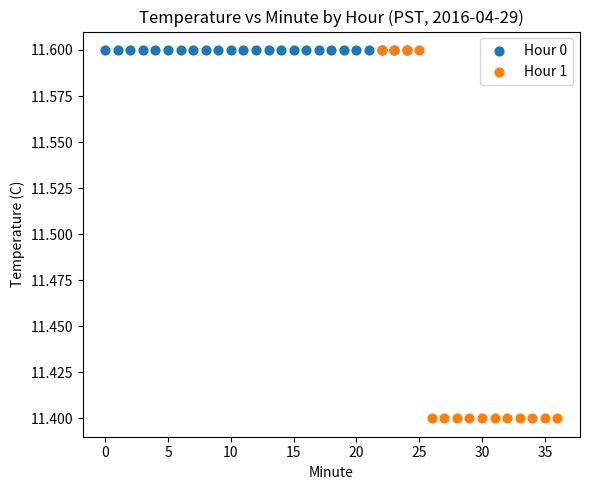

Which series reaches the minimum Y coordinate?

Hour 1